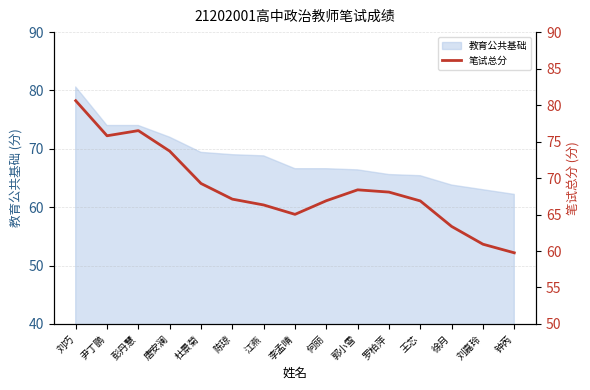

How many lines are shown in the chart?

1